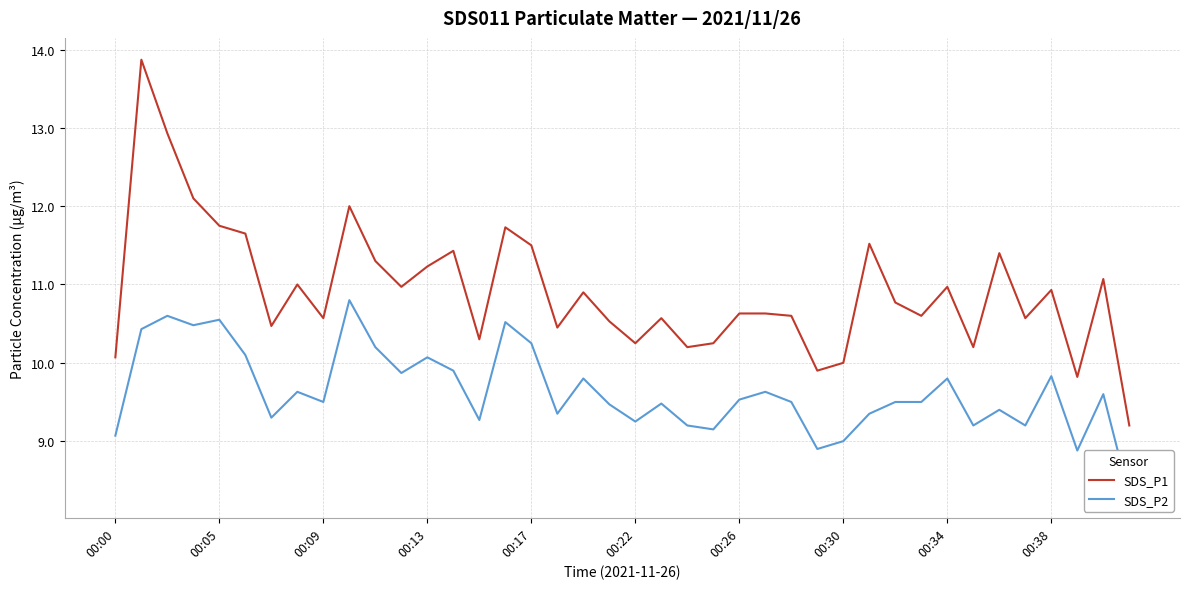

Which series has the largest total across all categories?

SDS_P1